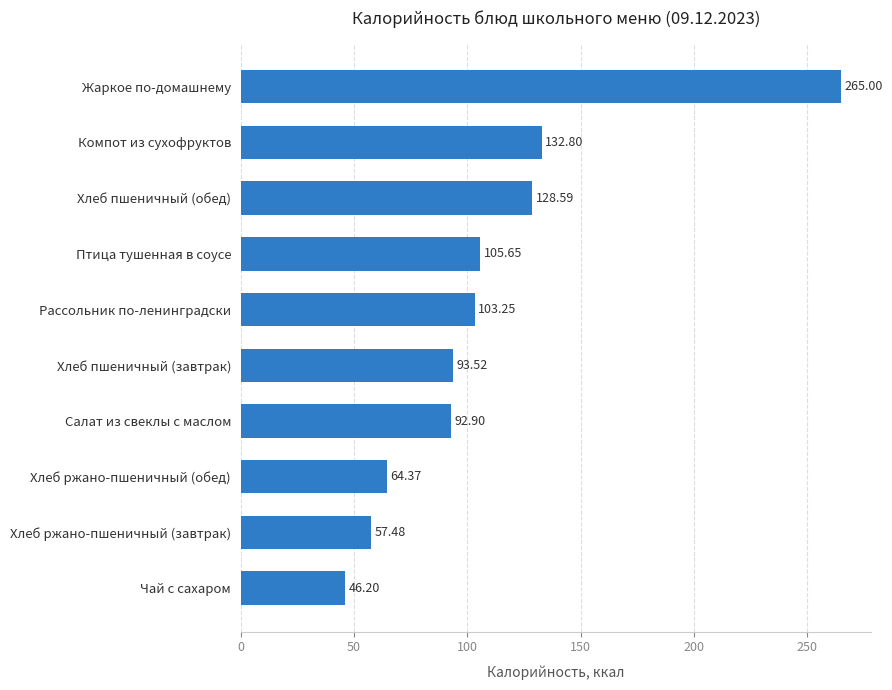

Which category has the lowest value across all series?

Чай с сахаром